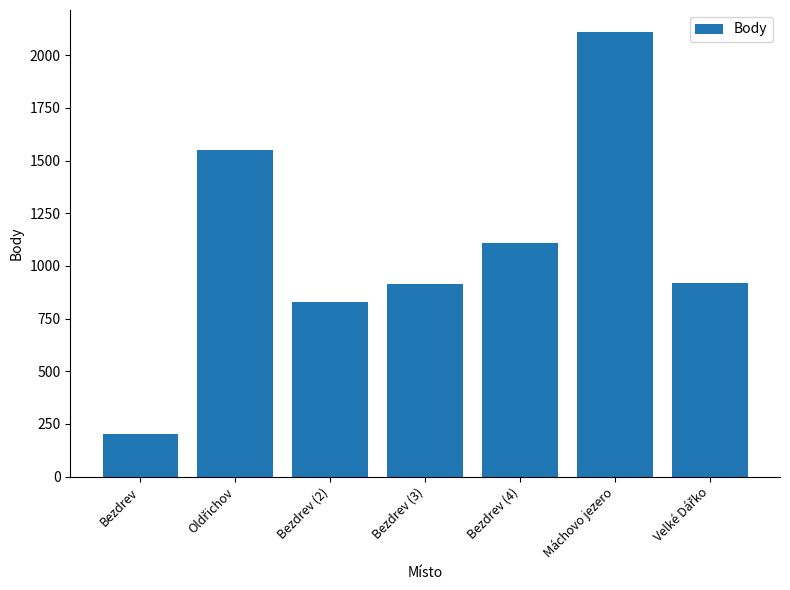

What is the difference between the maximum and minimum values?

1907